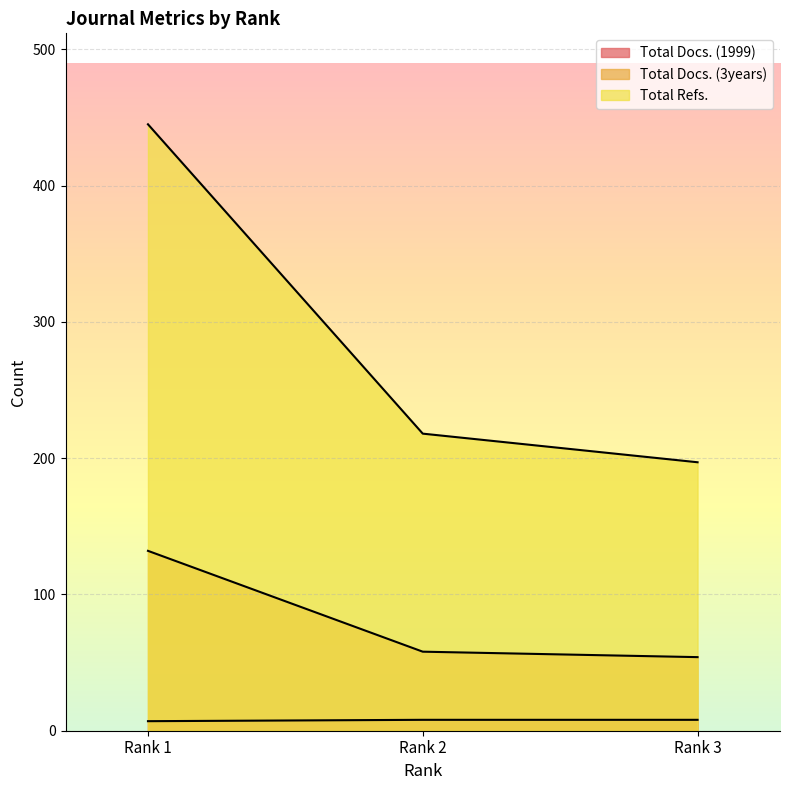

What is the difference between the highest and lowest values at Rank 2?

210